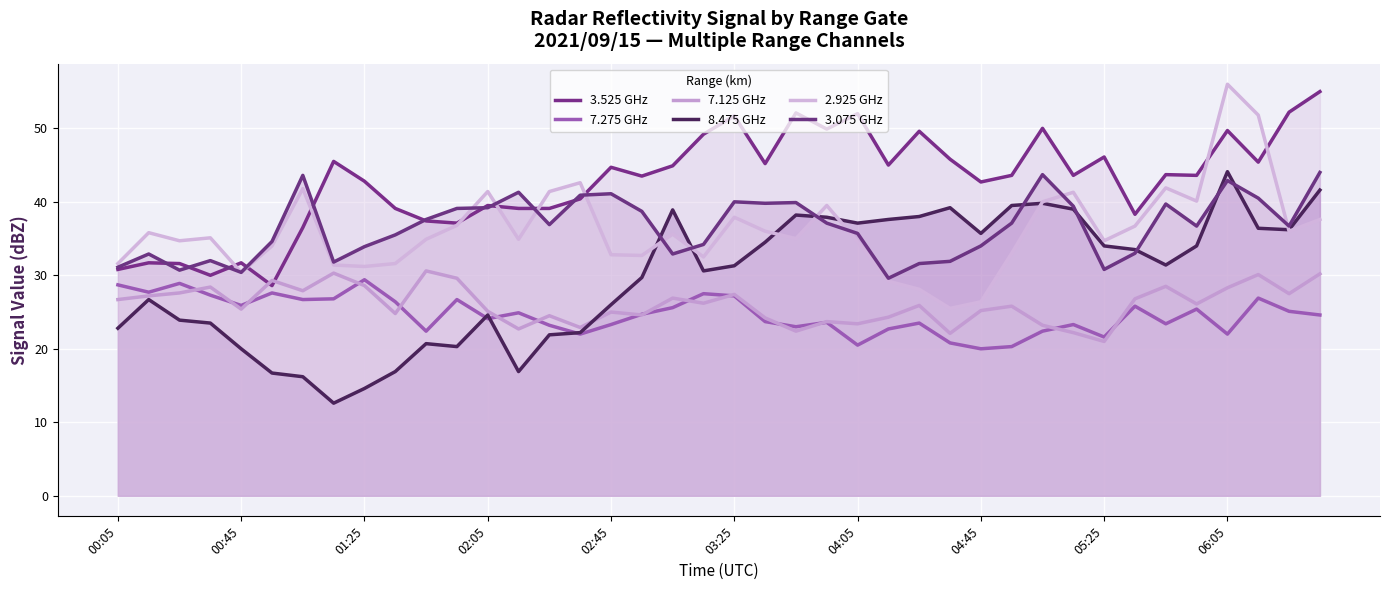

Between 05:25 and 10, which series saw the biggest shift?

7.275 GHz